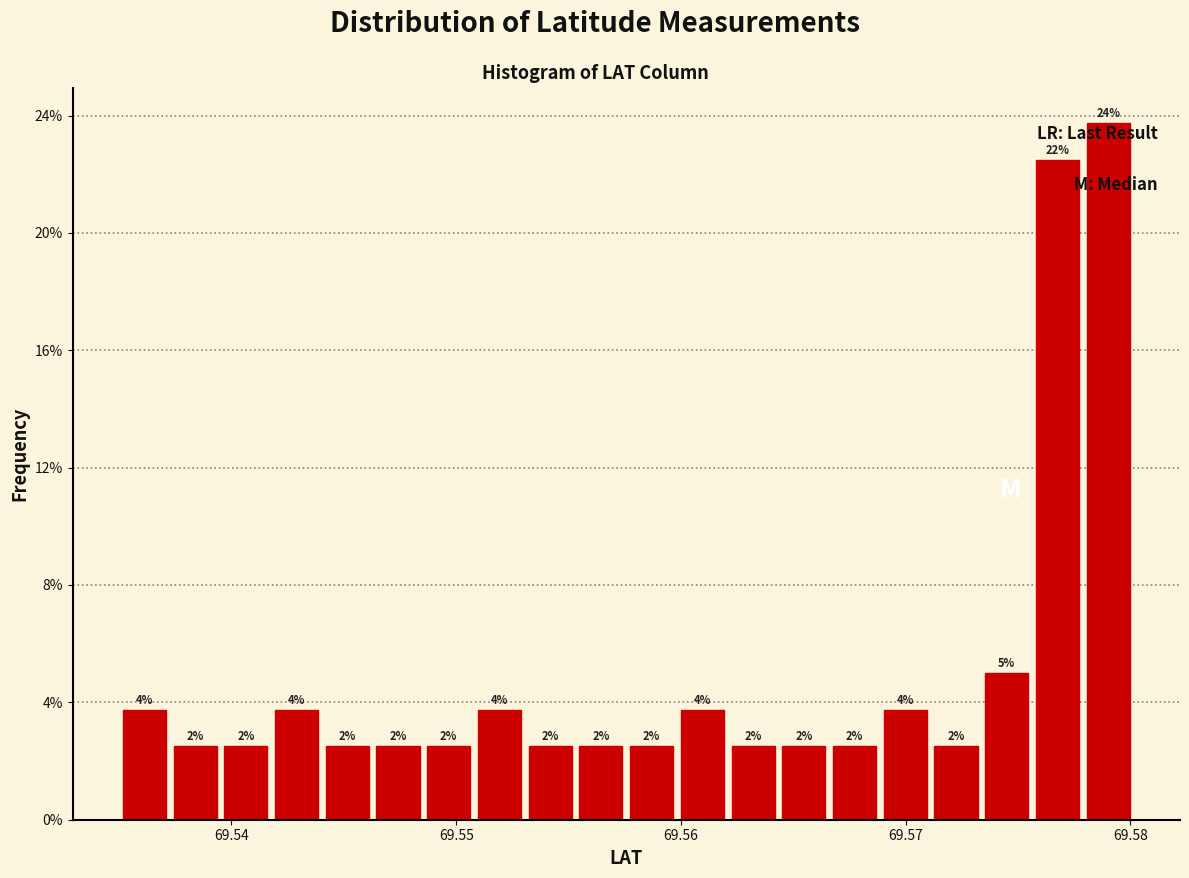

Around what value on the x-axis is the tallest bar? Give the approximate position of its centre, as read against the axis.

69.579